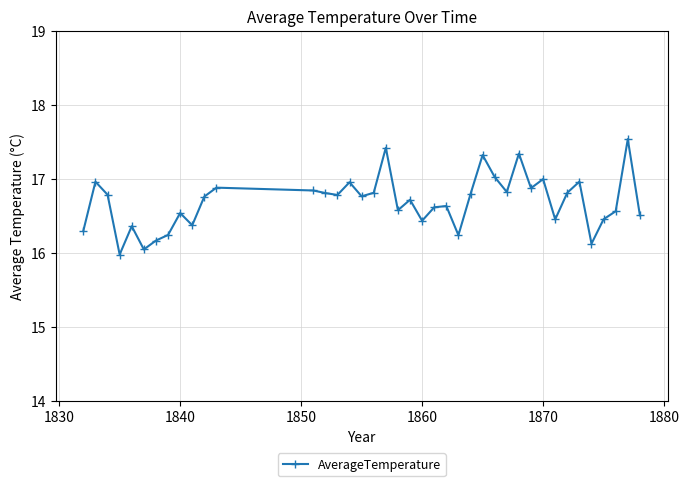

What is the average value?

16.7